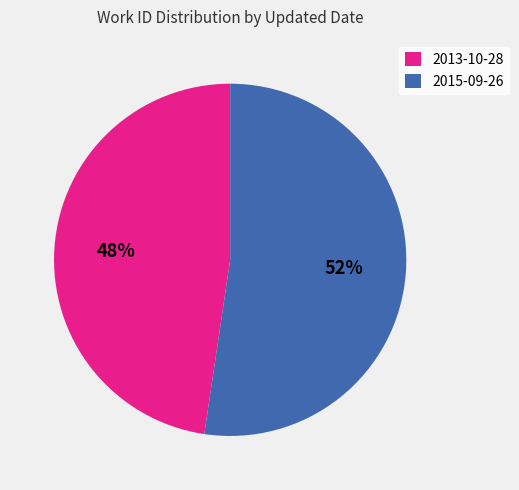

To the nearest percent, what is the average slice percentage?

50%